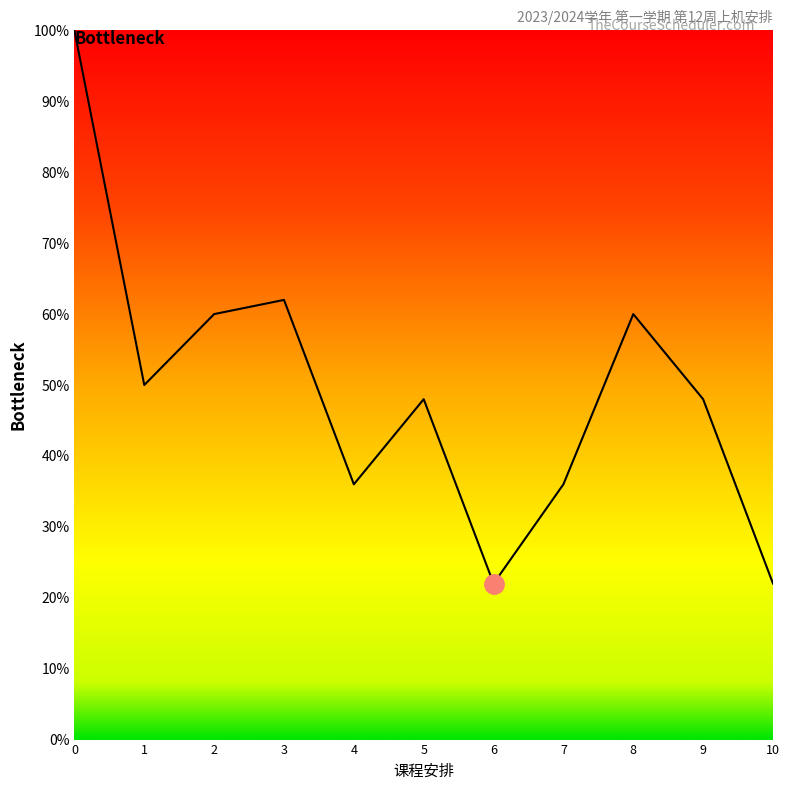

What is the smallest value displayed?

22